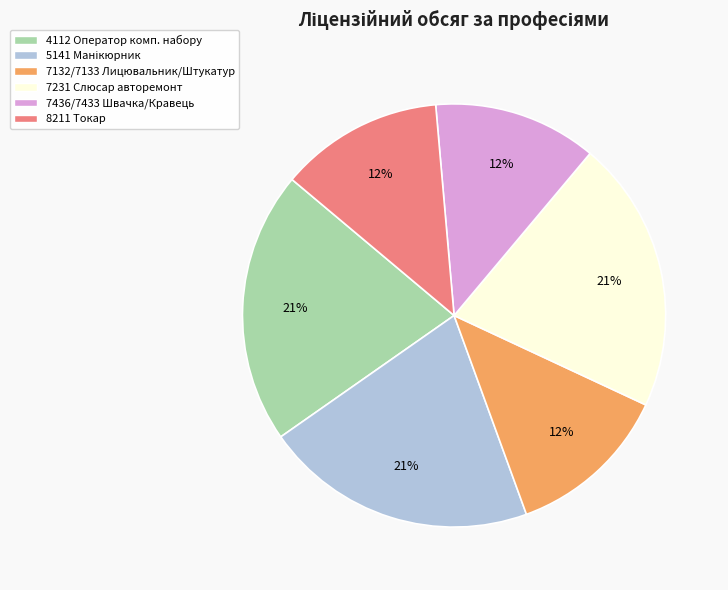

Is there any slice that represents more than half of the pie?

No